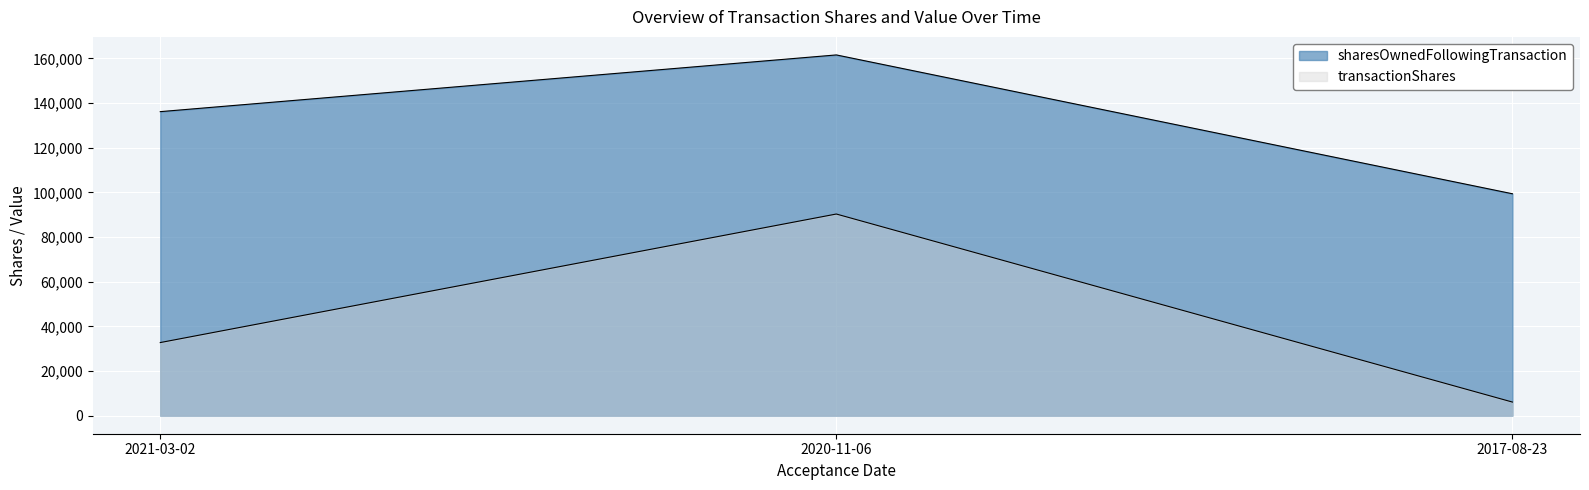

Which series has the widest spread of values?

transactionShares